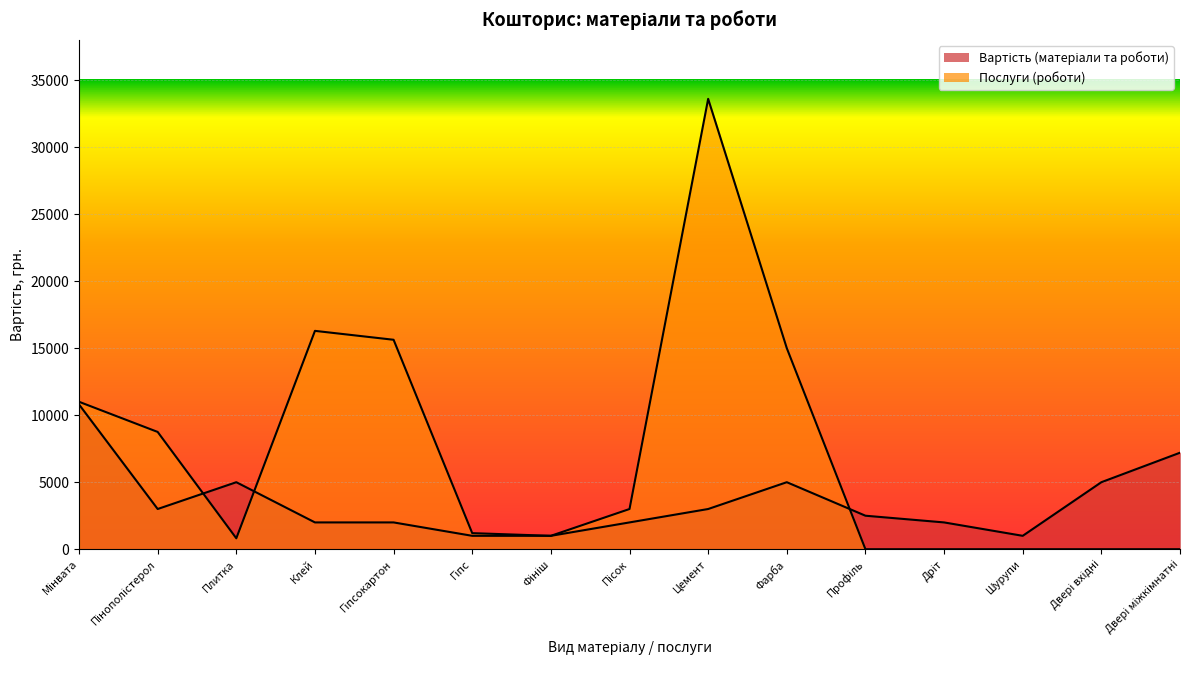

At which category is the sum across all series the highest?

Цемент